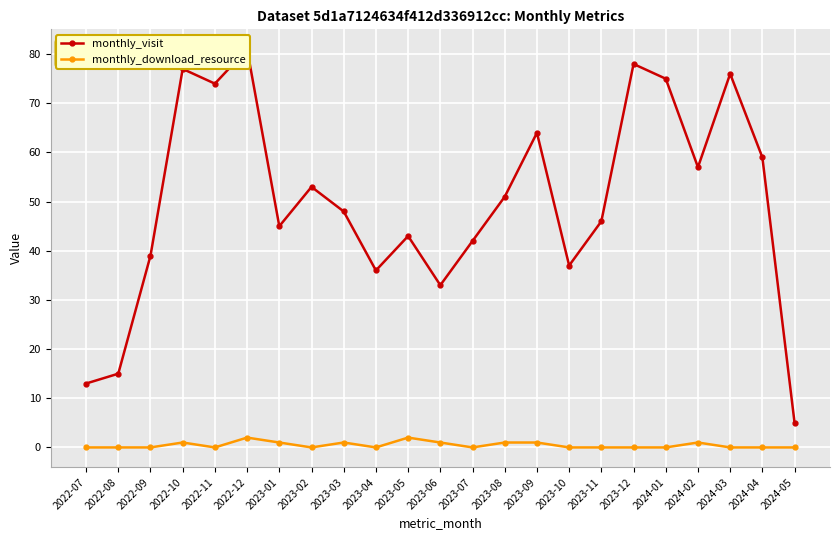

What is the difference between the maximum and minimum values in the monthly_download_resource series?

2